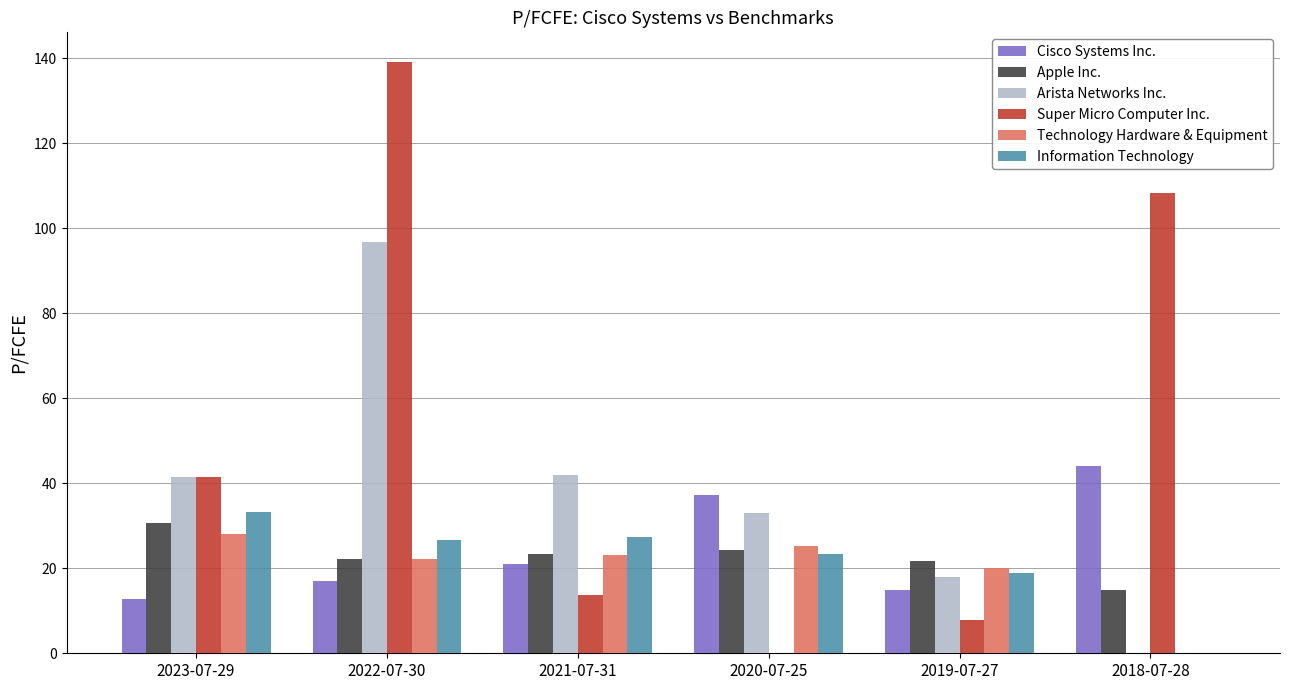

What are all the series names shown in the legend?

Cisco Systems Inc., Apple Inc., Arista Networks Inc., Super Micro Computer Inc., Technology Hardware & Equipment, Information Technology